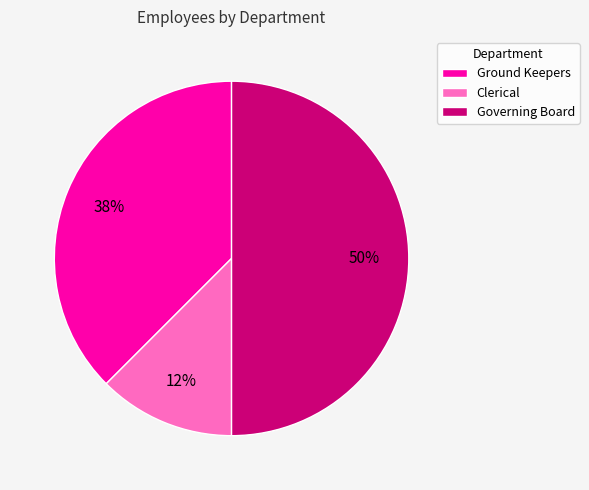

How many segments does this pie chart have?

3